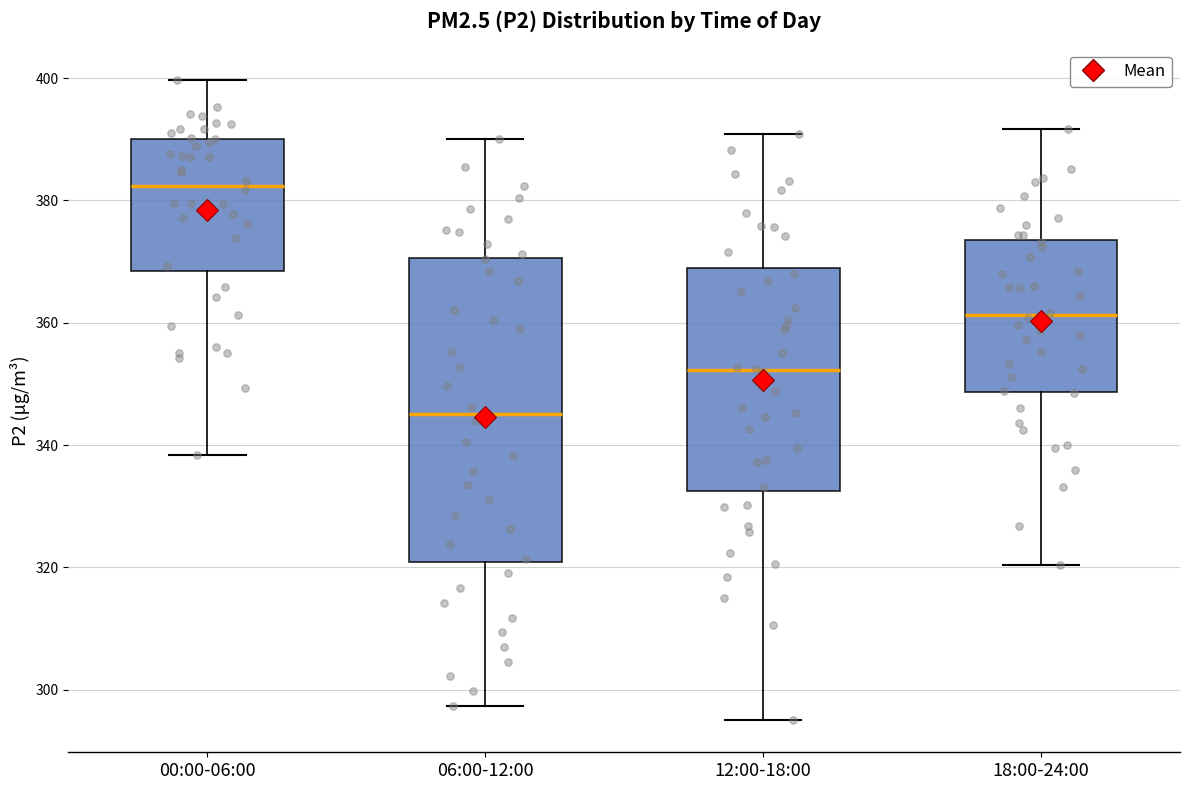

Reading left to right, read every box against the y-axis: the position of its median line, the range the box covers, and the ends of its whiskers. The values are not printed on the chart, so give them approximately, as read against the axis.

00:00-06:00: median 382, box 368 to 390, whiskers 338 to 400
06:00-12:00: median 346, box 320 to 370, whiskers 298 to 390
12:00-18:00: median 352, box 332 to 368, whiskers 296 to 390
18:00-24:00: median 362, box 348 to 374, whiskers 320 to 392